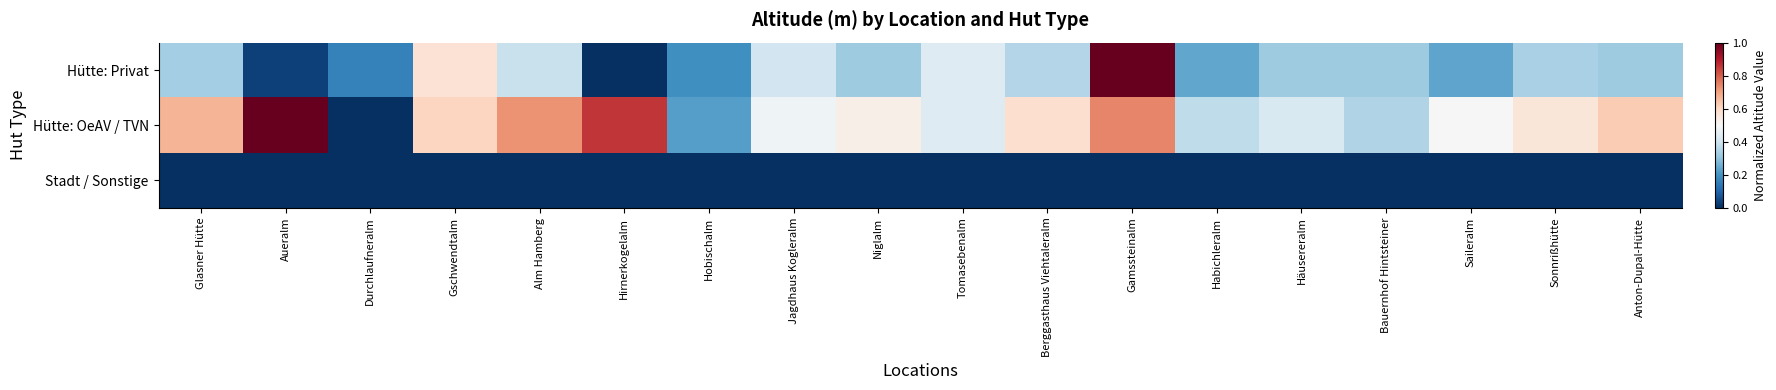

Which has a higher value, Glasner Hütte or Hirnerkogelalm?

Glasner Hütte